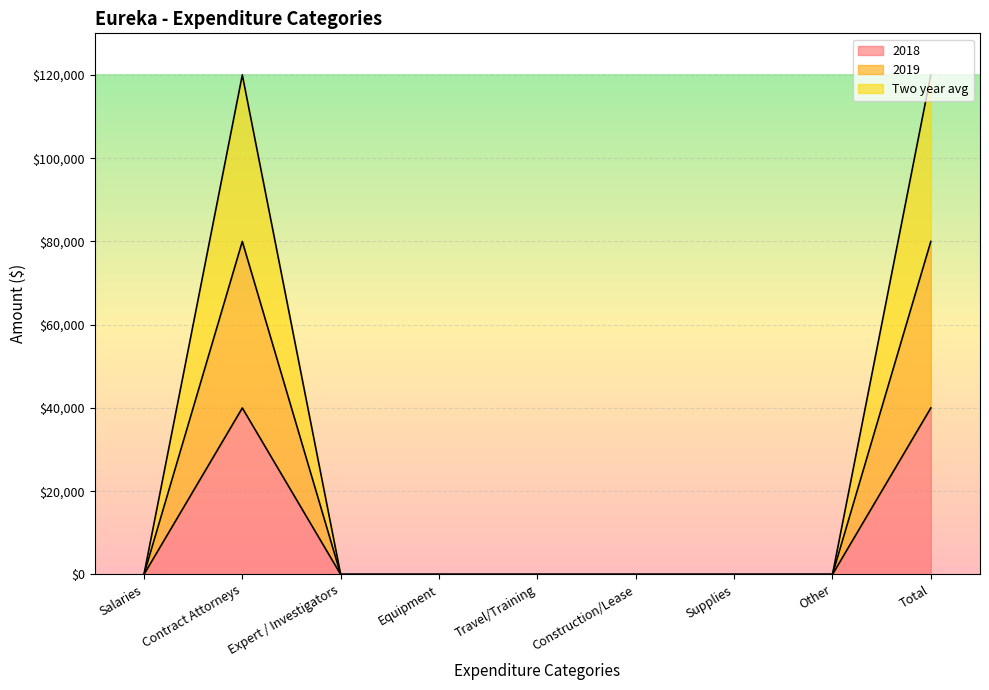

What are all the series names shown in the legend?

2018, 2019, Two year avg